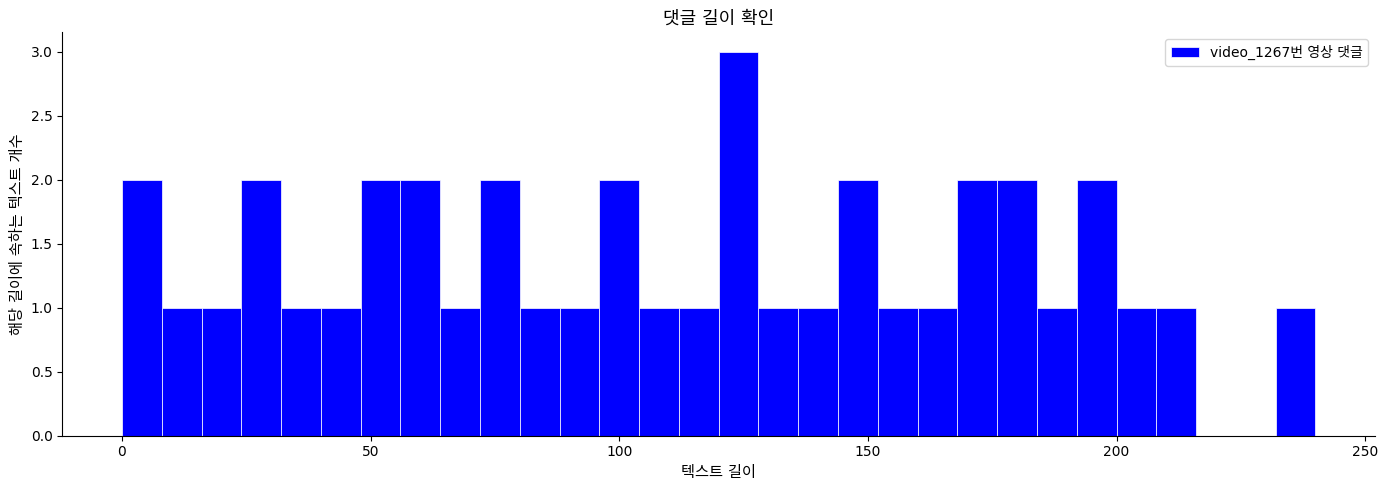

Around what value on the x-axis is the tallest bar? Give the approximate position of its centre, as read against the axis.

125